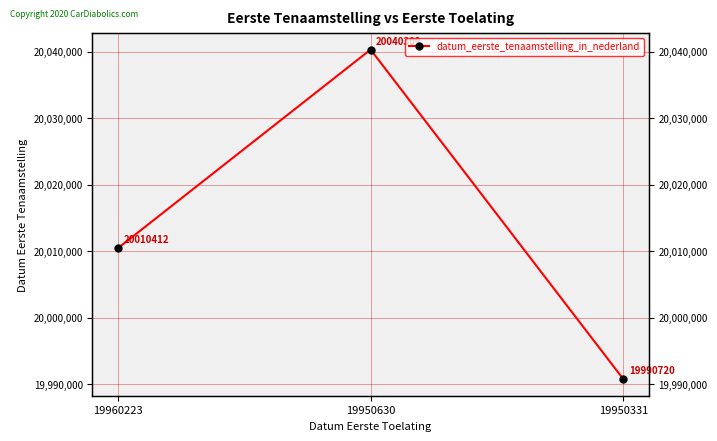

What is the change in value from 19950630 to 19950331?

-49589